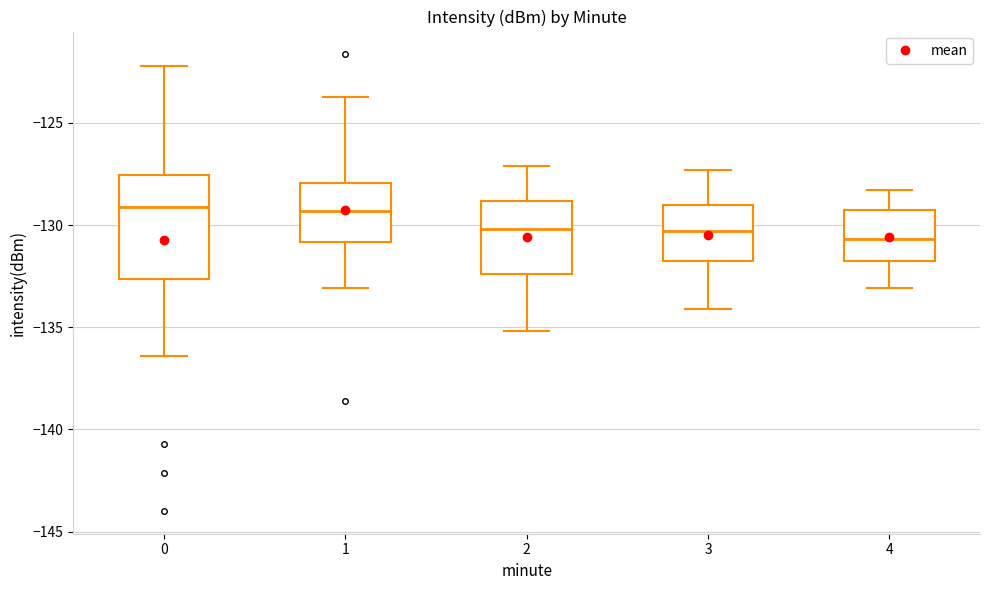

Reading left to right, read every box against the y-axis: the position of its median line, the range the box covers, and the ends of its whiskers. The values are not printed on the chart, so give them approximately, as read against the axis.

0: median -129.0, box -132.5 to -127.5, whiskers -136.5 to -122.0
1: median -129.5, box -131.0 to -128.0, whiskers -133.0 to -124.0
2: median -130.0, box -132.5 to -129.0, whiskers -135.0 to -127.0
3: median -130.5, box -132.0 to -129.0, whiskers -134.0 to -127.5
4: median -130.5, box -131.5 to -129.0, whiskers -133.0 to -128.5